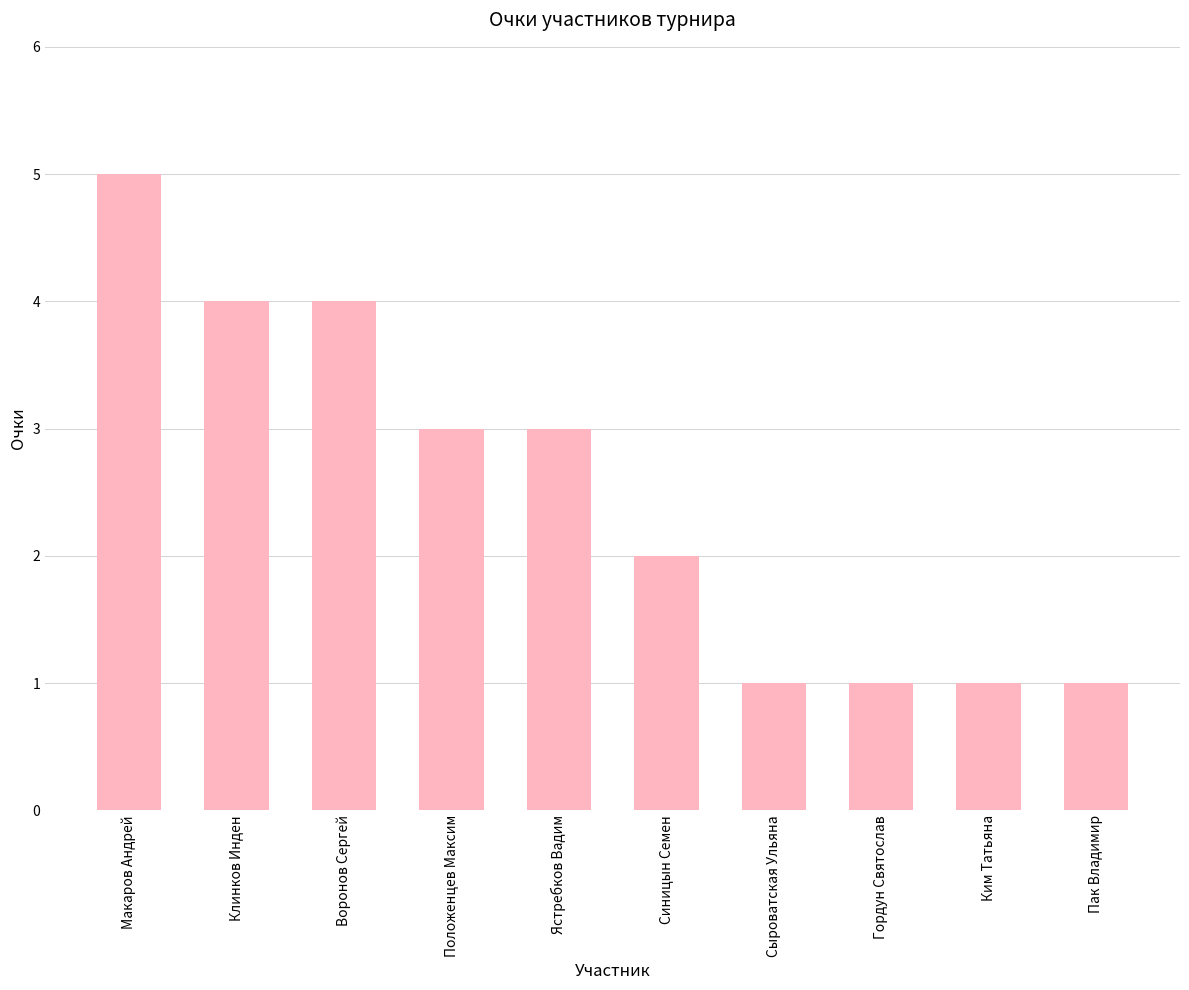

What position from the right is Макаров Андрей?

10